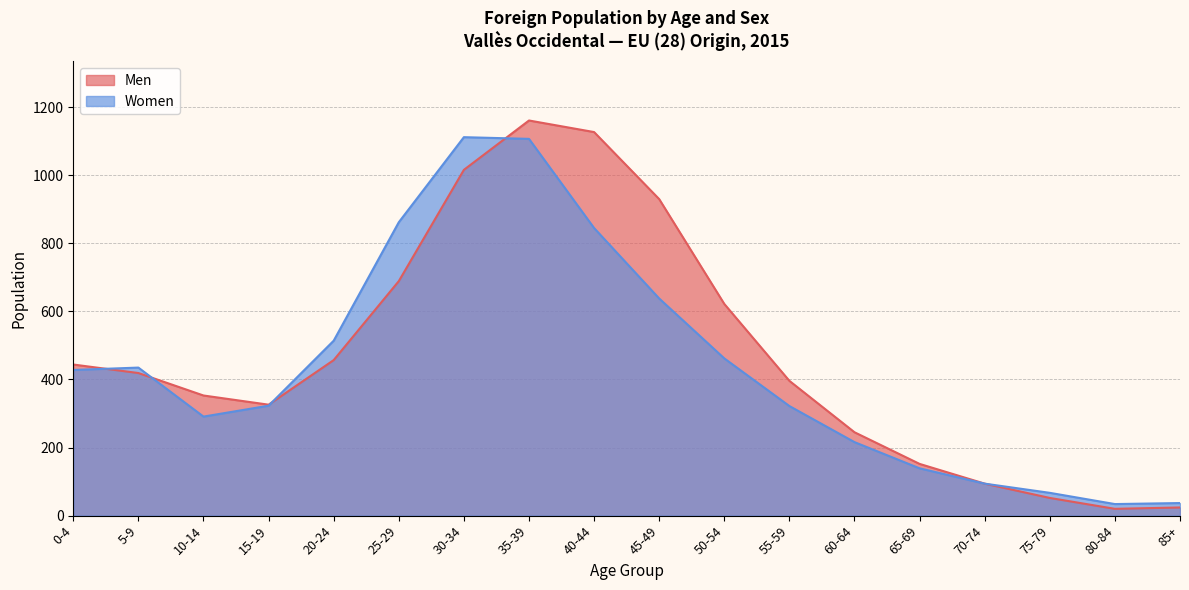

Rank the series by their maximum value, from highest to lowest.

Men, Women